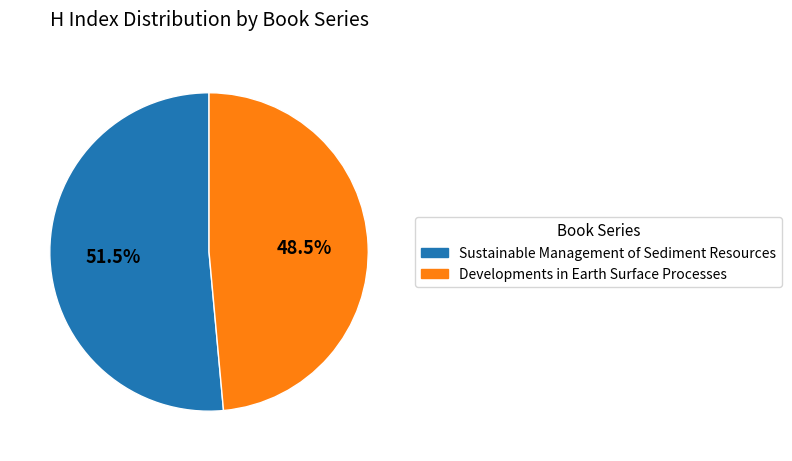

Which category has the biggest portion of the pie?

Sustainable Management of Sediment Resources